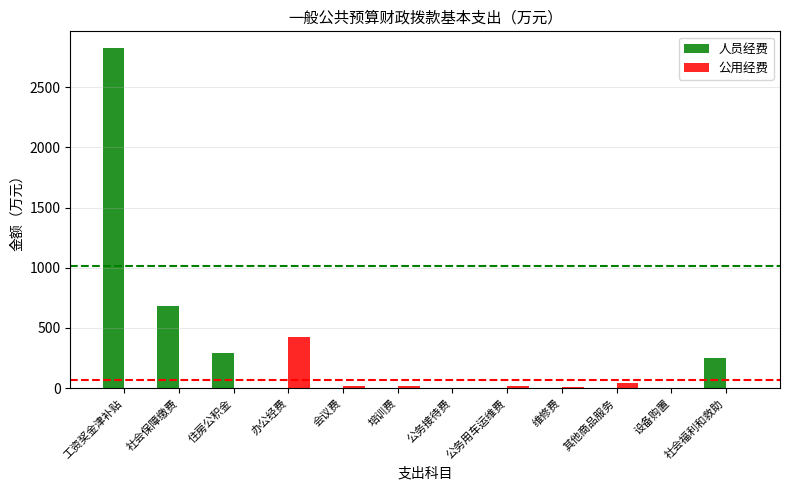

Count the number of data series in this chart.

2